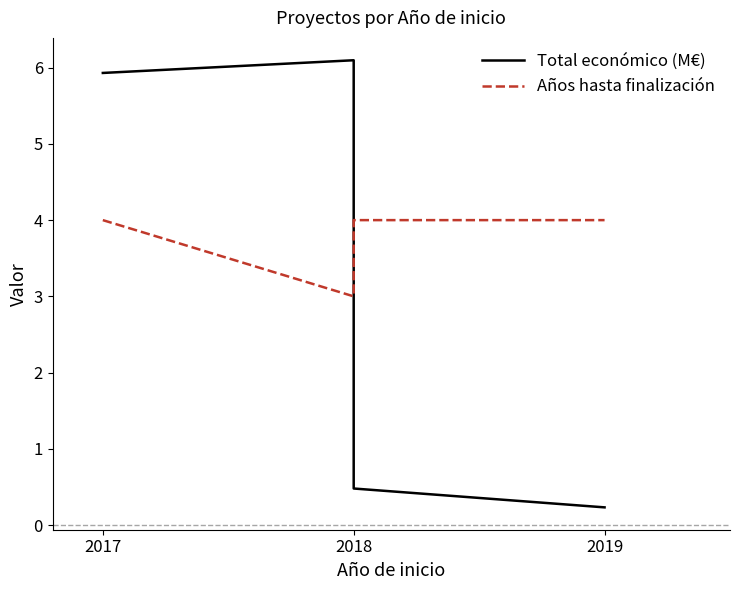

Read the Años hasta finalización value at 2019.

4.0